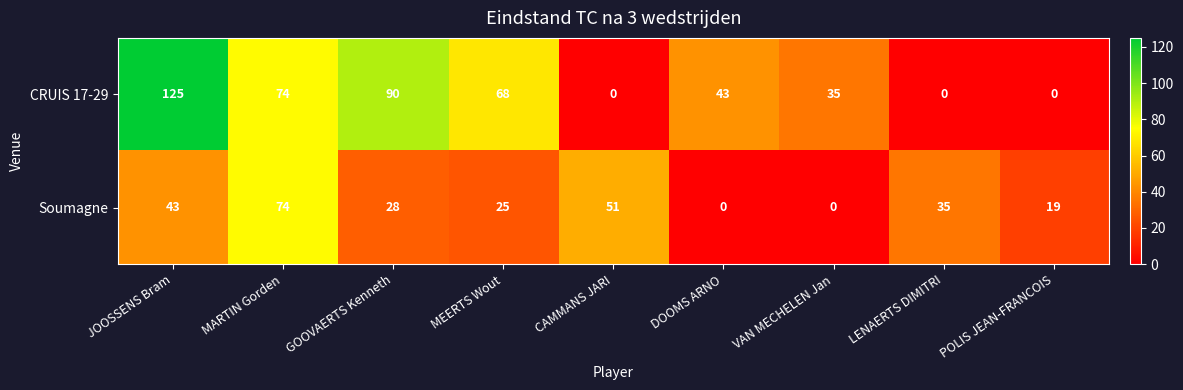

List the series in order of their overall mean, highest first.

CRUIS 17-29, Soumagne